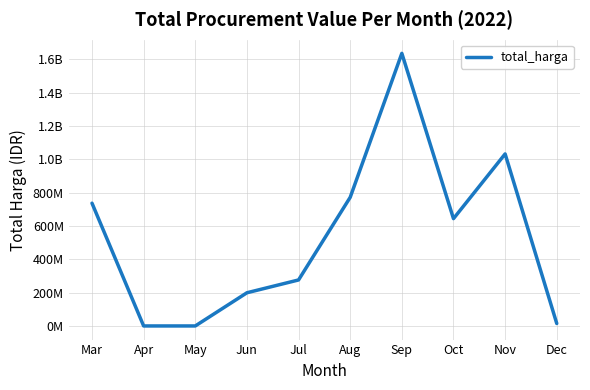

What is the difference between the maximum and minimum values?

1636159000